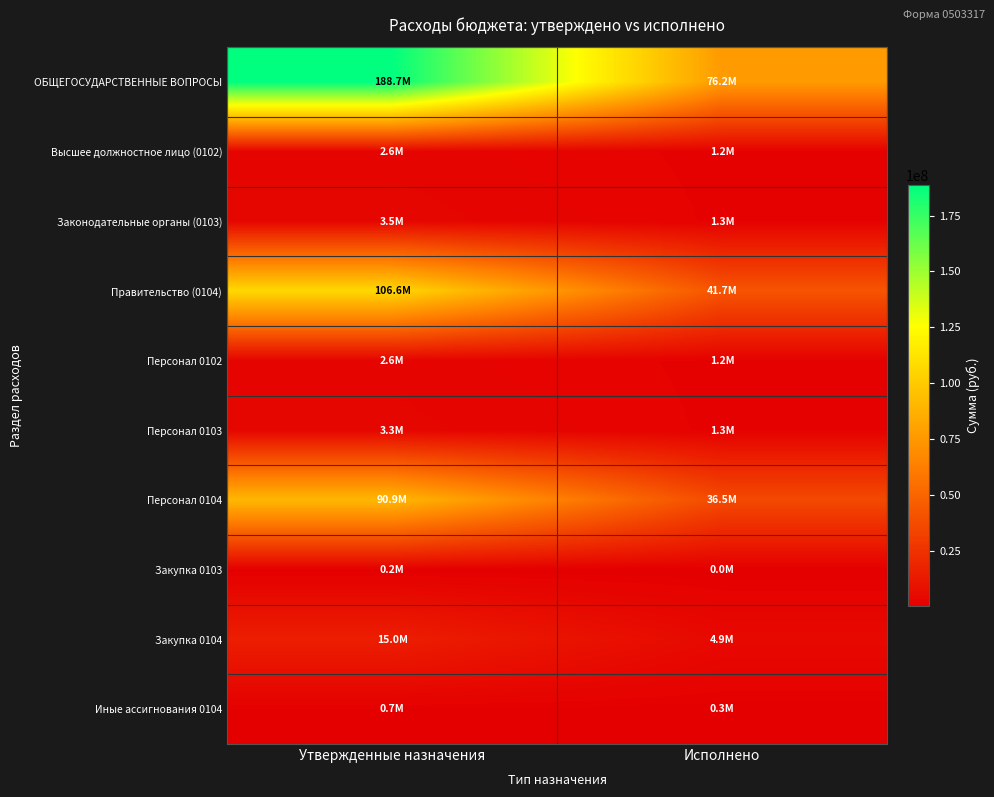

Between Исполнено and Утвержденные назначения, which is larger?

Утвержденные назначения